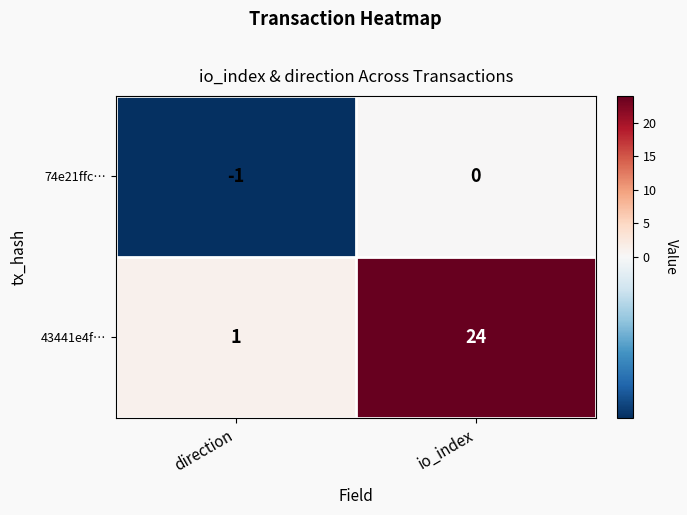

Which series has the largest range (max minus min)?

43441e4f…